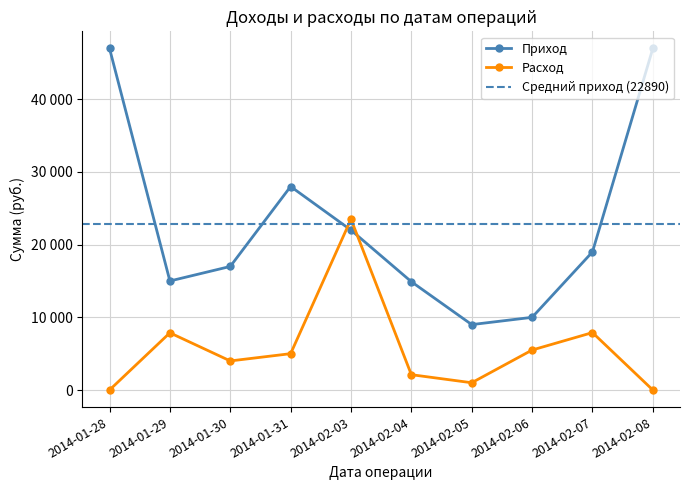

Which series has the largest range (max minus min)?

Приход